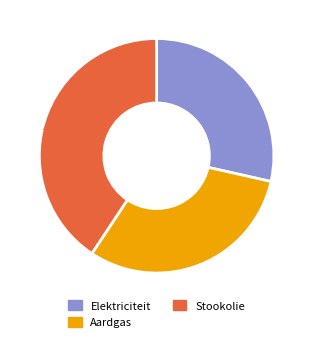

True or false: Elektriciteit accounts for 29% of the total.

True